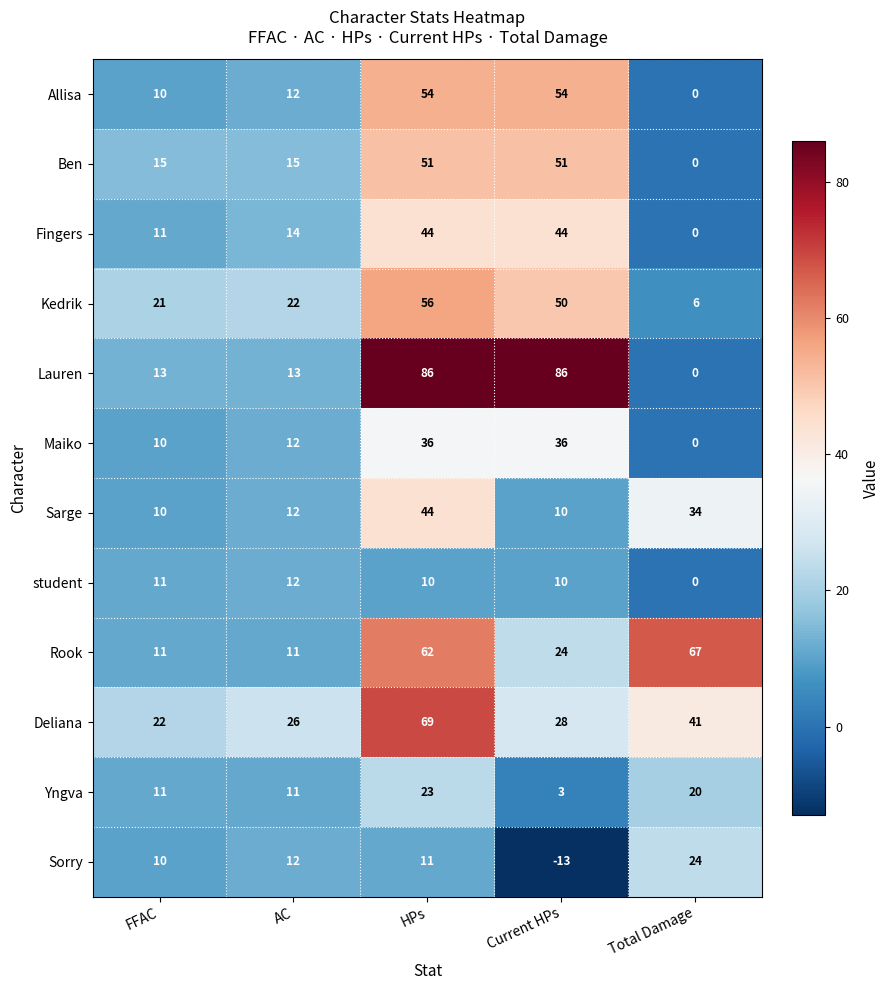

How many categories are shown in the chart?

5